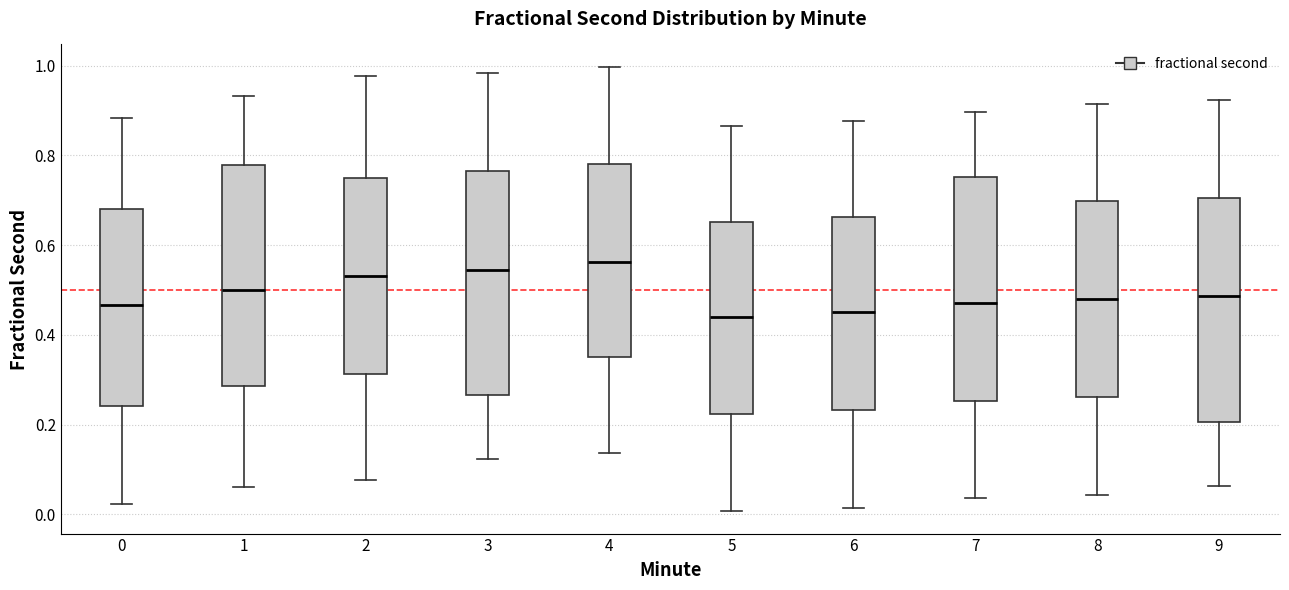

Reading left to right, transcribe this box plot: for each box, give where its median line is, the range the box spans, and where its two whiskers end, as read against the y-axis. The values are not printed on the chart, so give them approximately, as read against the axis.

0: median 0.46, box 0.24 to 0.68, whiskers 0.02 to 0.88
1: median 0.50, box 0.28 to 0.78, whiskers 0.06 to 0.94
2: median 0.54, box 0.32 to 0.76, whiskers 0.08 to 0.98
3: median 0.54, box 0.26 to 0.76, whiskers 0.12 to 0.98
4: median 0.56, box 0.36 to 0.78, whiskers 0.14 to 1.00
5: median 0.44, box 0.22 to 0.66, whiskers 0.00 to 0.86
6: median 0.46, box 0.24 to 0.66, whiskers 0.02 to 0.88
7: median 0.46, box 0.26 to 0.76, whiskers 0.04 to 0.90
8: median 0.48, box 0.26 to 0.70, whiskers 0.04 to 0.92
9: median 0.48, box 0.20 to 0.70, whiskers 0.06 to 0.92